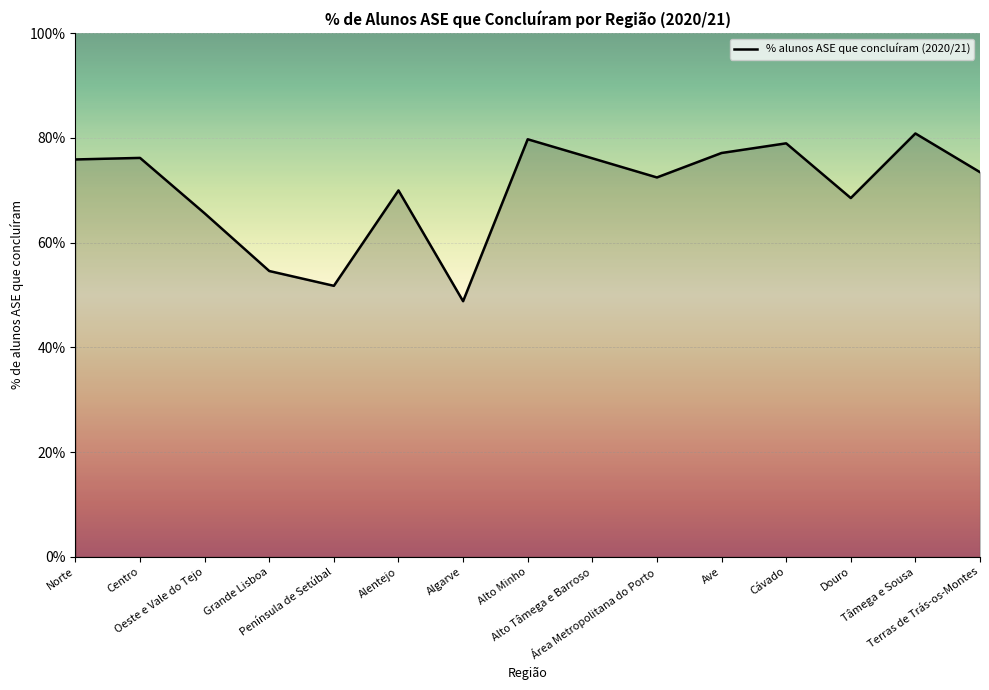

Does the chart display data point markers on the line(s)?

No